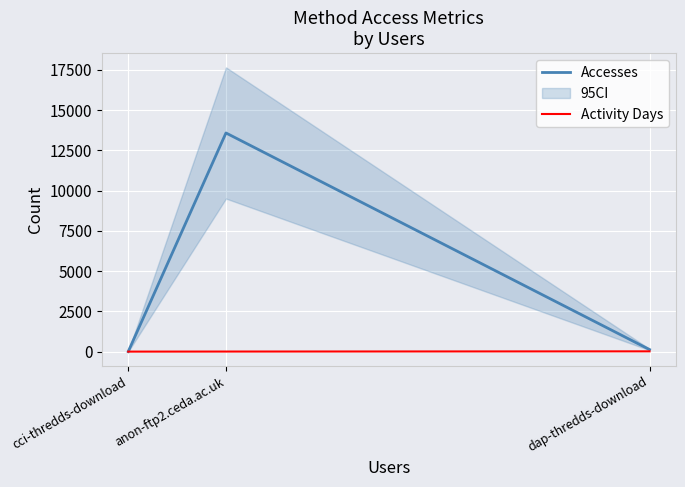

What is the label of the 2nd point from the right?

anon-ftp2.ceda.ac.uk